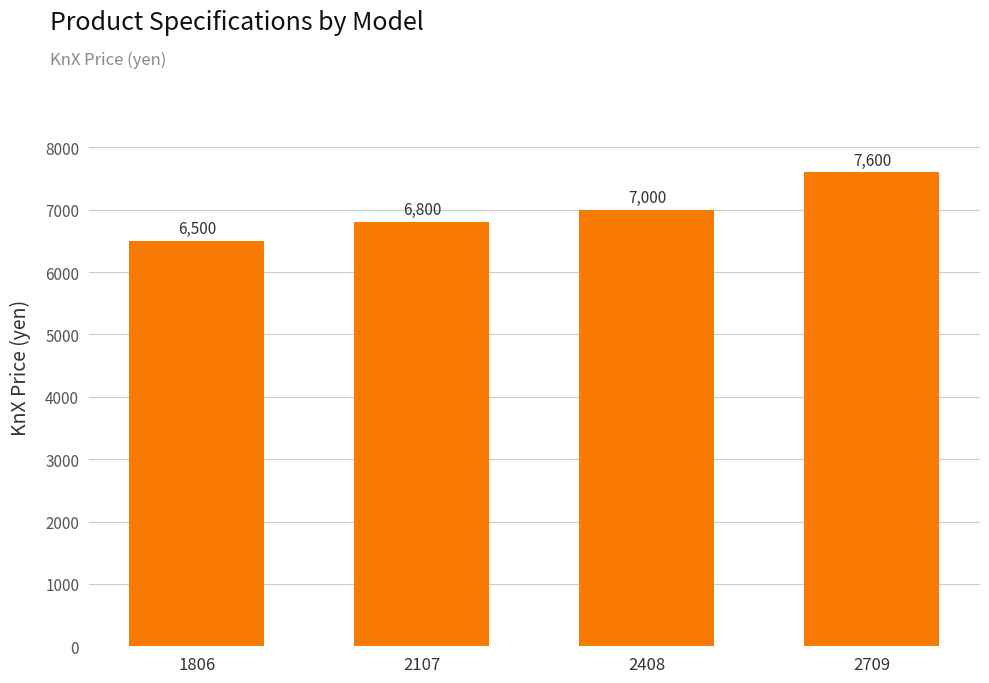

The chart shows a value of 6500 at 1806. True or false?

True